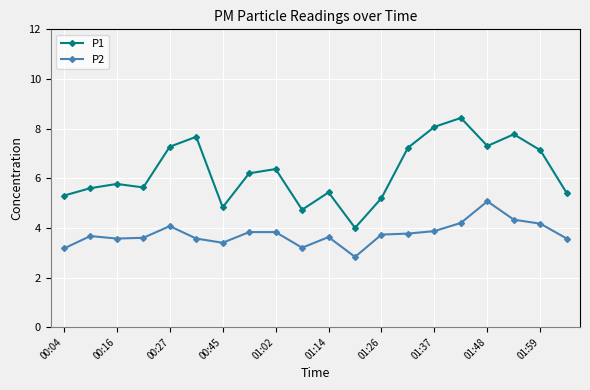

Which series has the largest total across all categories?

P1